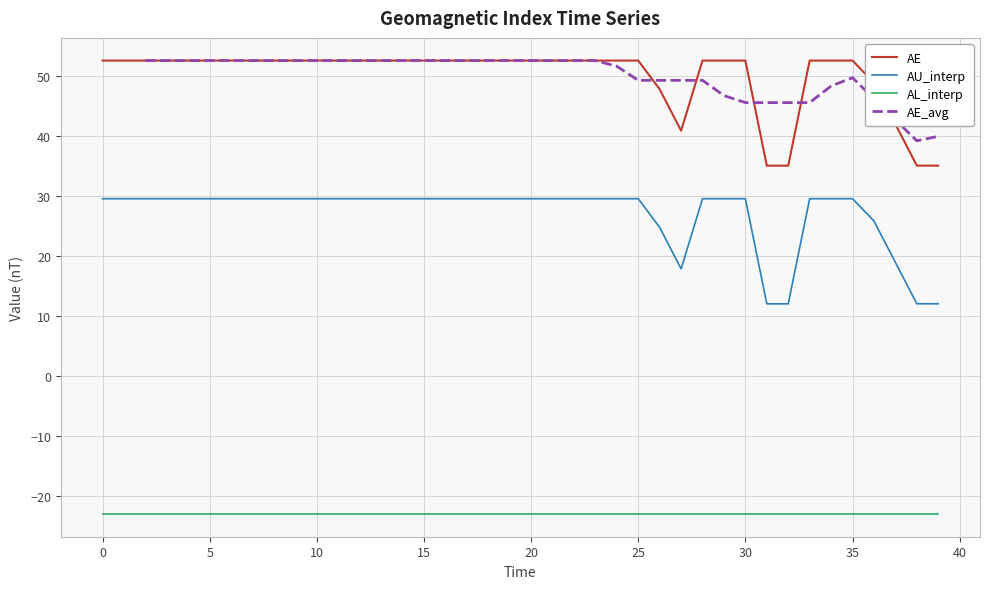

What is the sum of the AE values at 21 and 25?

105.2